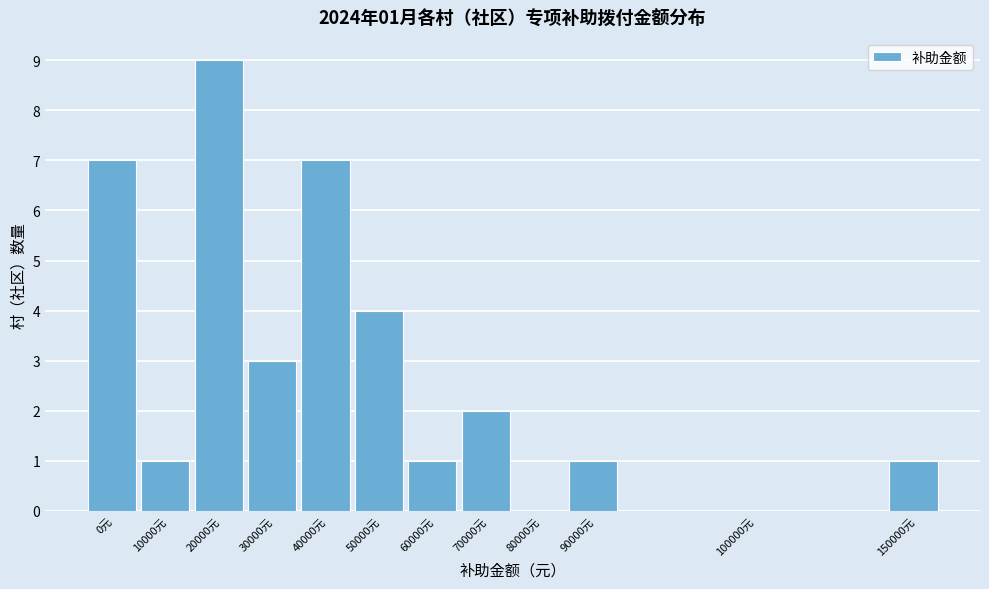

Reading right to left, extract all data points from this chart.

150000元=1	100000元=0	90000元=1	80000元=0	70000元=2	60000元=1	50000元=4	40000元=7	30000元=3	20000元=9	10000元=1	0元=7